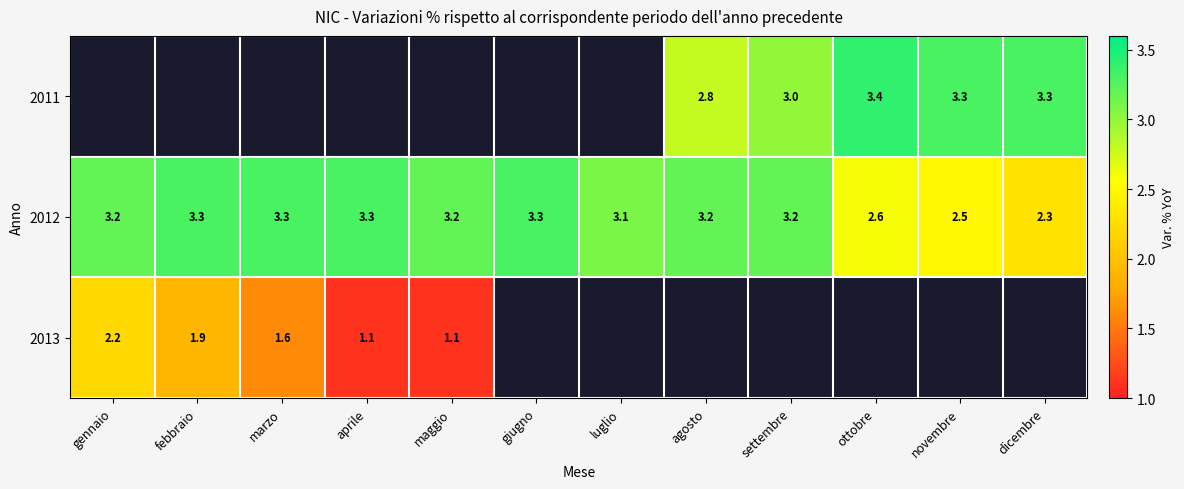

How many values in the 2012 series exceed 3?

9